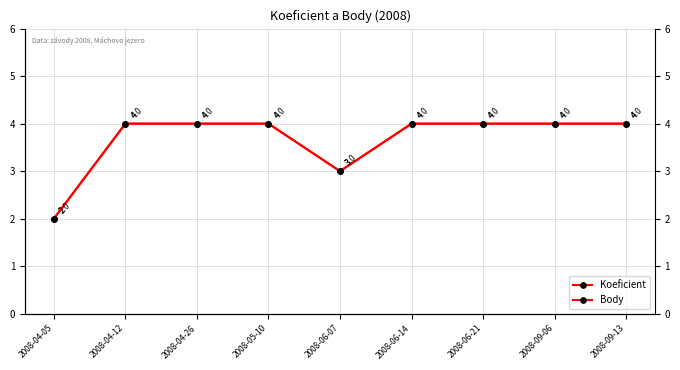

What is the total value across all series at 2008-04-05?

4